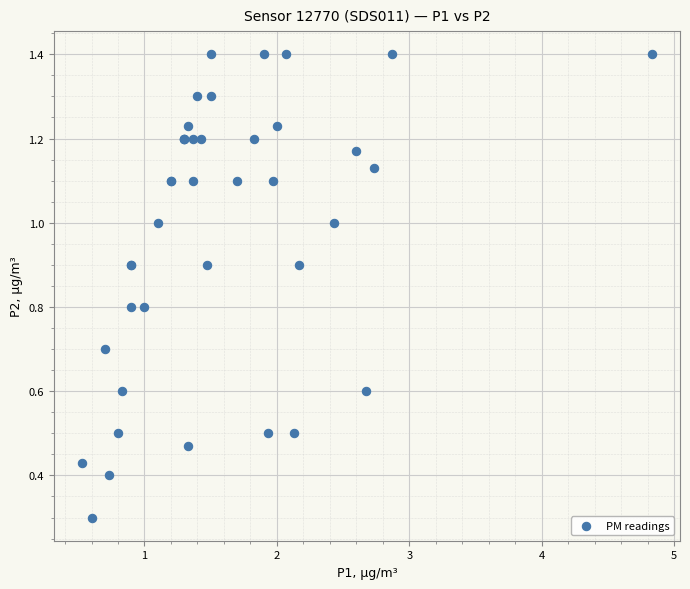

What Y value in the scatter plot is closest to 0?

0.3